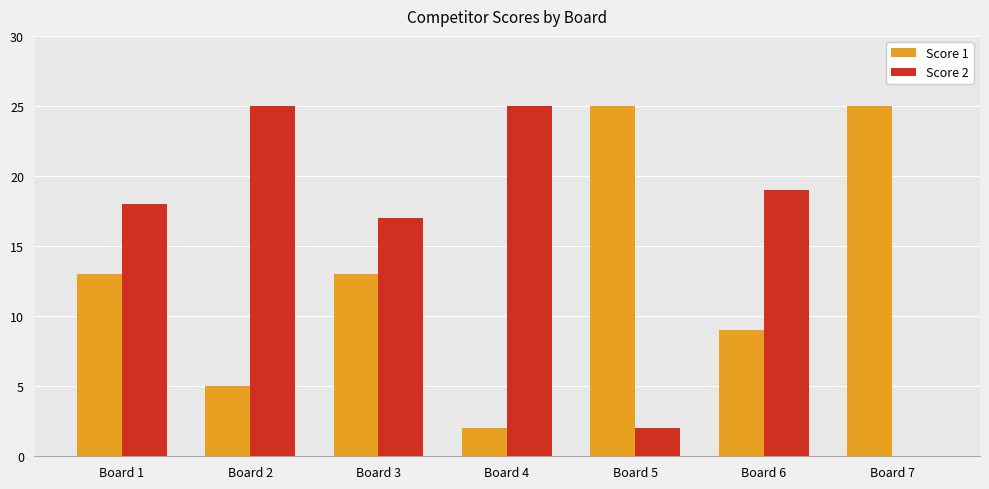

Are the bars horizontal?

No